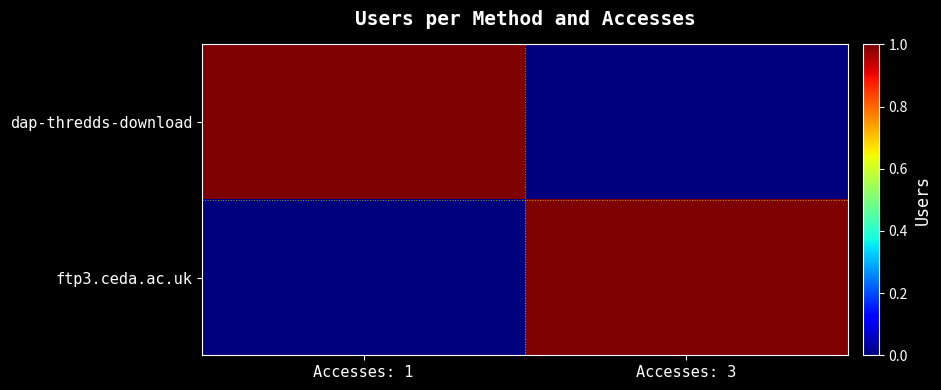

Reading left to right, extract all data points from this chart.

dap-thredds-download: Accesses: 1=1	Accesses: 3=0
ftp3.ceda.ac.uk: Accesses: 1=0	Accesses: 3=1